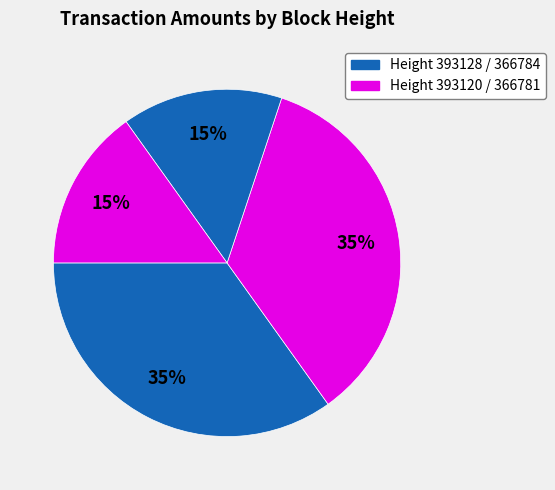

Count the number of slices in the pie.

4